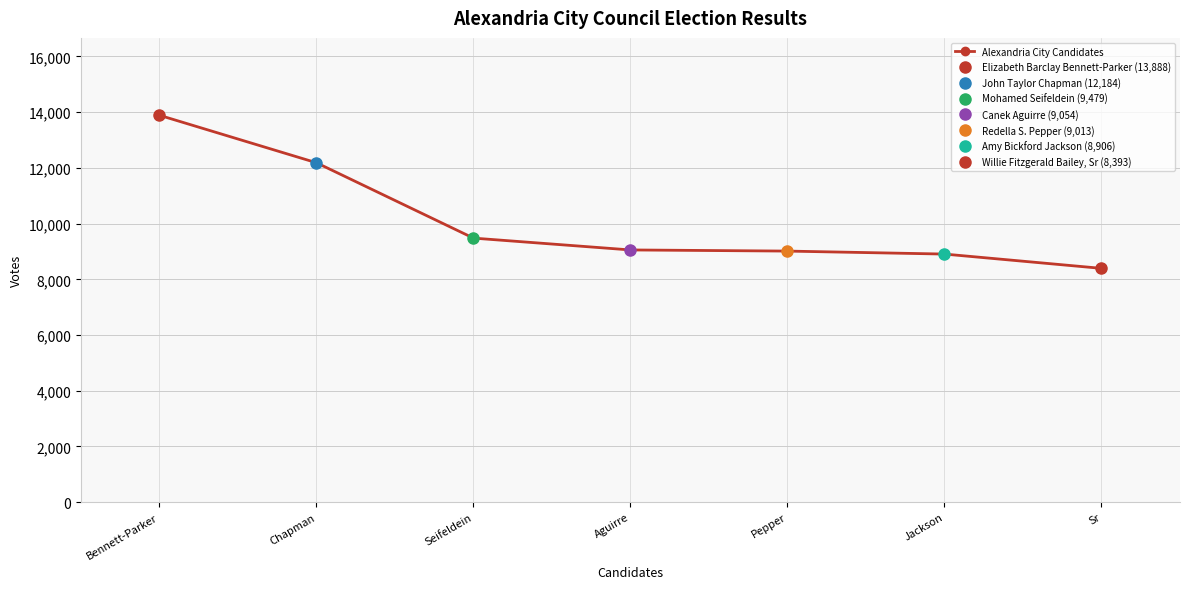

What is the label of the 2nd point from the right?

Jackson